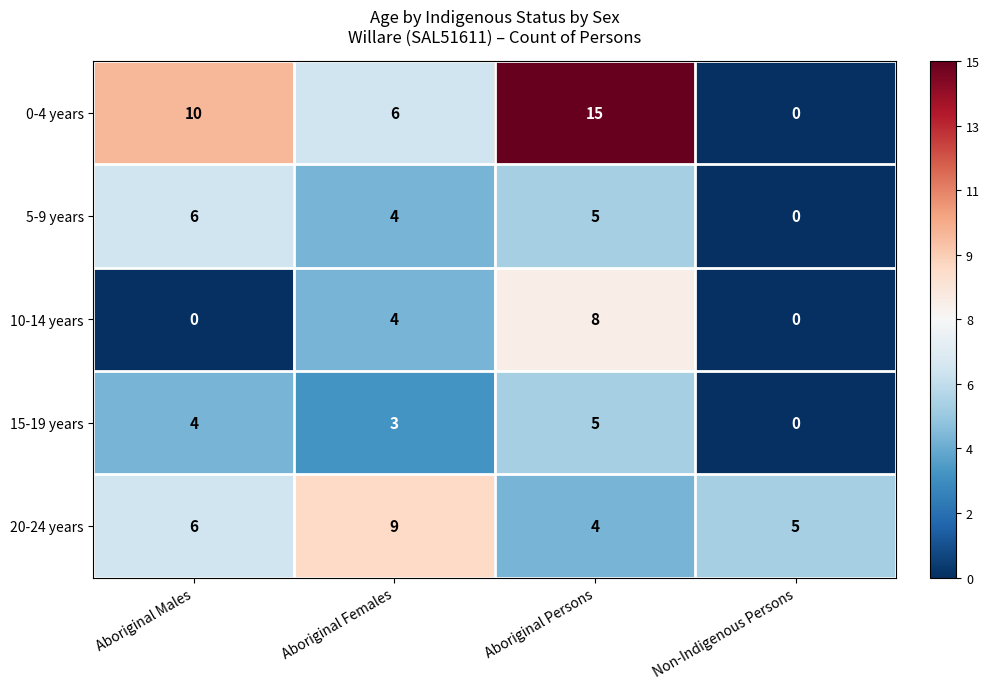

Reading right to left, list all the values displayed in this chart.

0-4 years: Non-Indigenous Persons=0	Aboriginal Persons=15	Aboriginal Females=6	Aboriginal Males=10
5-9 years: Non-Indigenous Persons=0	Aboriginal Persons=5	Aboriginal Females=4	Aboriginal Males=6
10-14 years: Non-Indigenous Persons=0	Aboriginal Persons=8	Aboriginal Females=4	Aboriginal Males=0
15-19 years: Non-Indigenous Persons=0	Aboriginal Persons=5	Aboriginal Females=3	Aboriginal Males=4
20-24 years: Non-Indigenous Persons=5	Aboriginal Persons=4	Aboriginal Females=9	Aboriginal Males=6